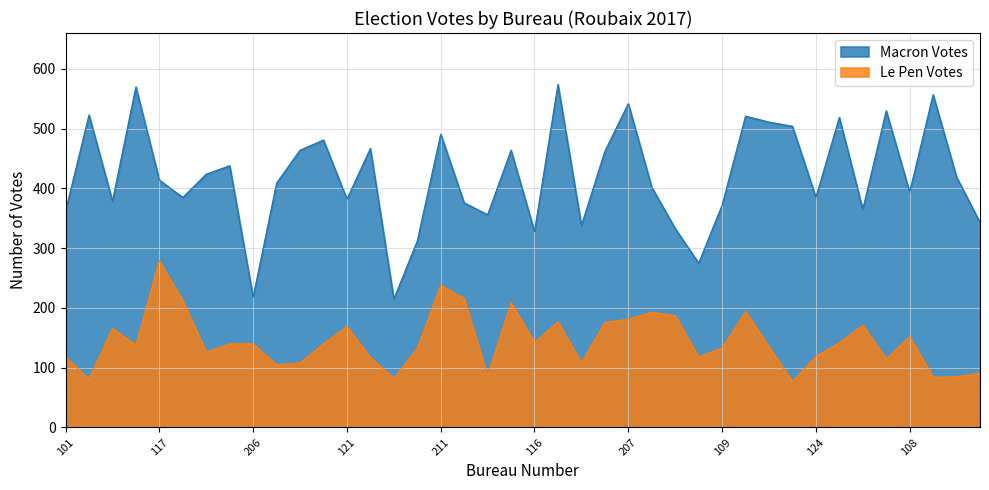

Which series has the widest spread of values?

Macron Votes